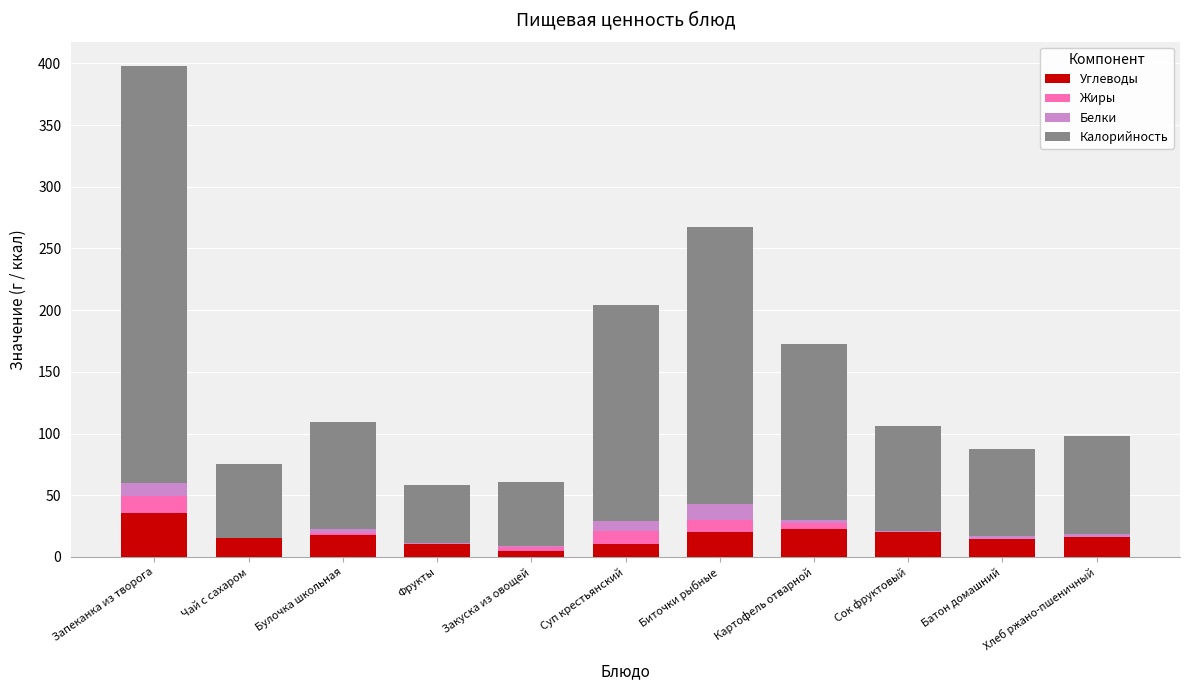

Is it true that Углеводы equals 53.4 at Запеканка из творога?

False